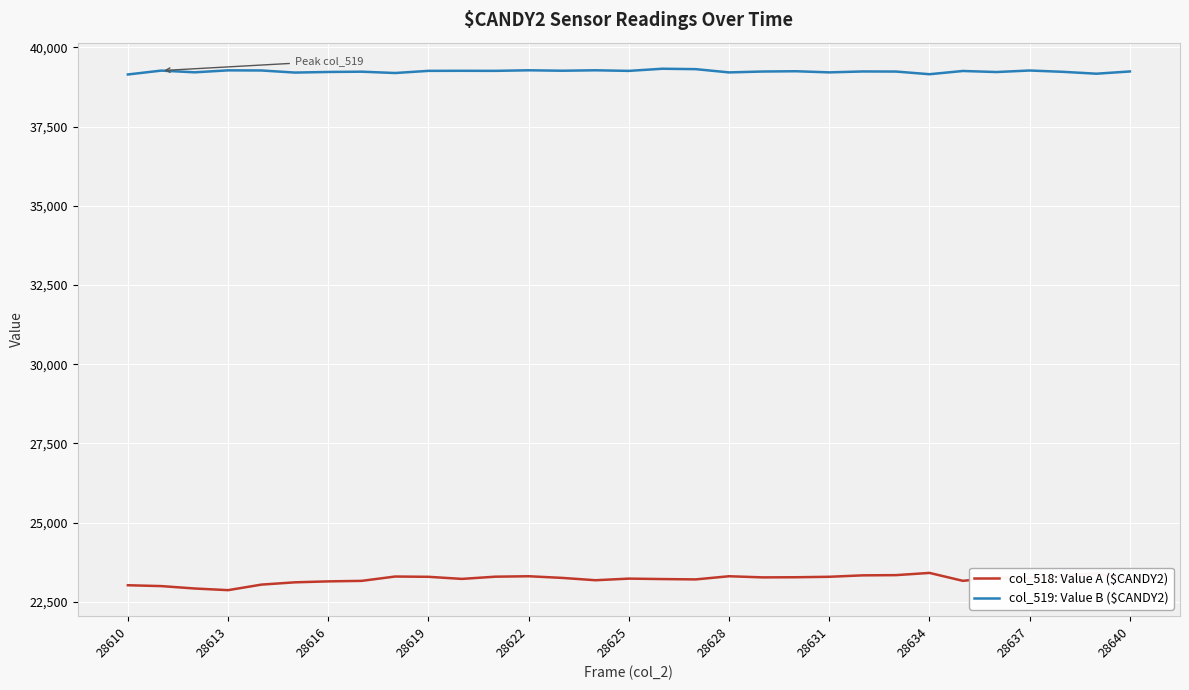

What is the difference between the maximum and minimum values in the col_518: Value A ($CANDY2) series?

544